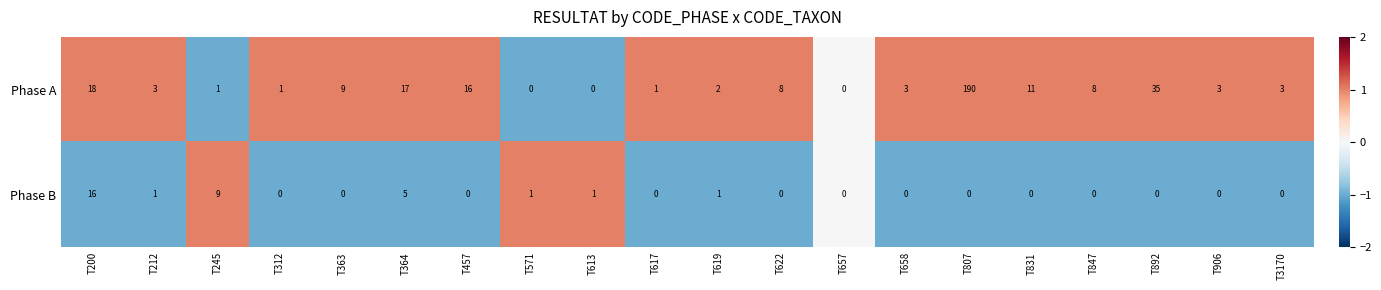

What is the sum of all Phase A values?

329